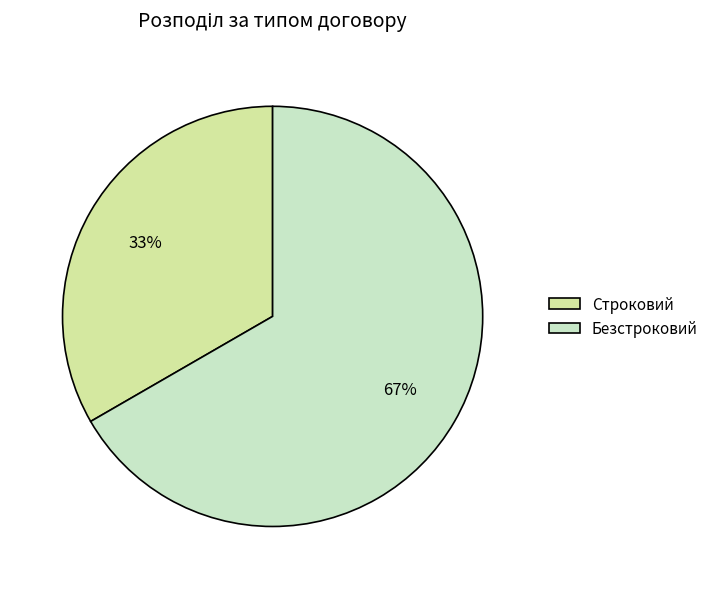

The Строковий slice represents 44% of the pie. True or false?

False